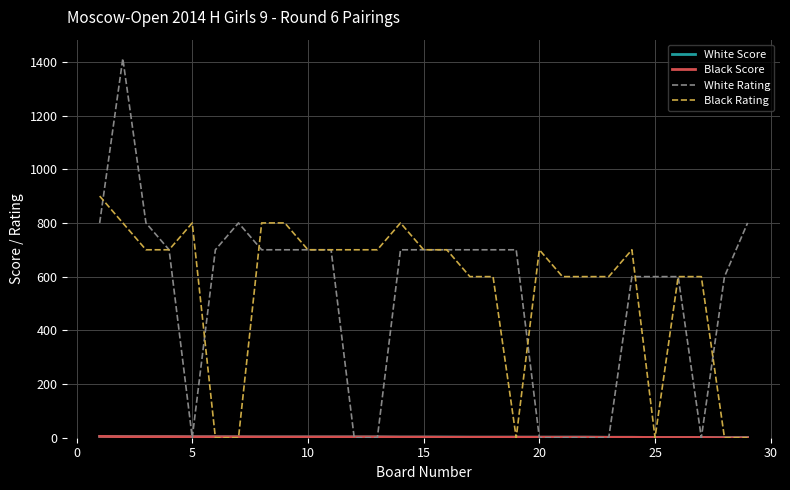

Which series has the widest spread of values?

White Rating